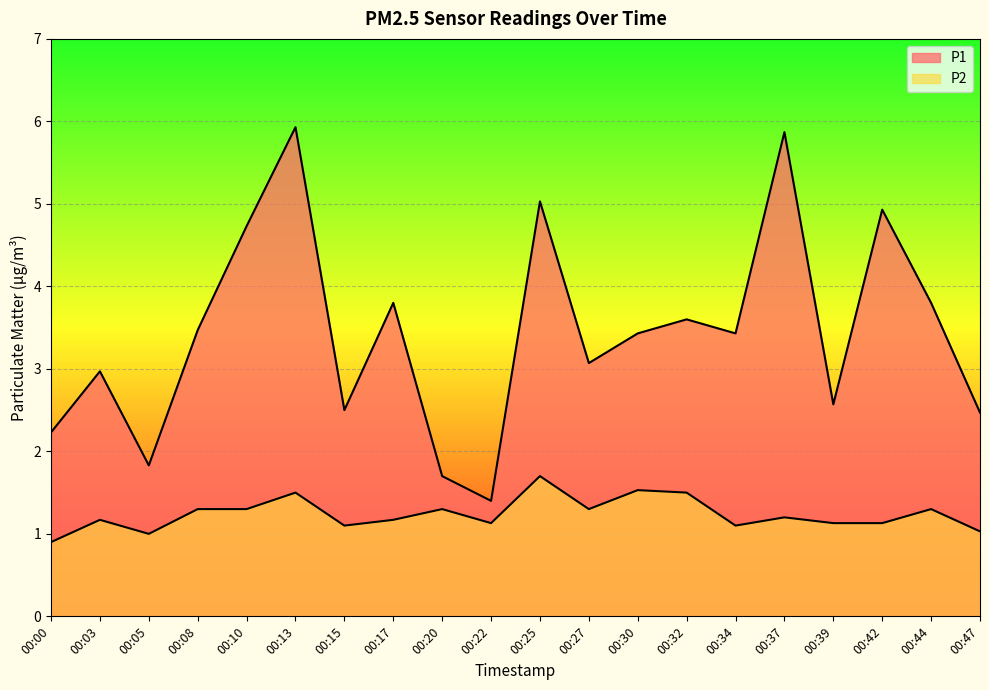

Is it true that P1 equals 2.0 at 00:17?

False